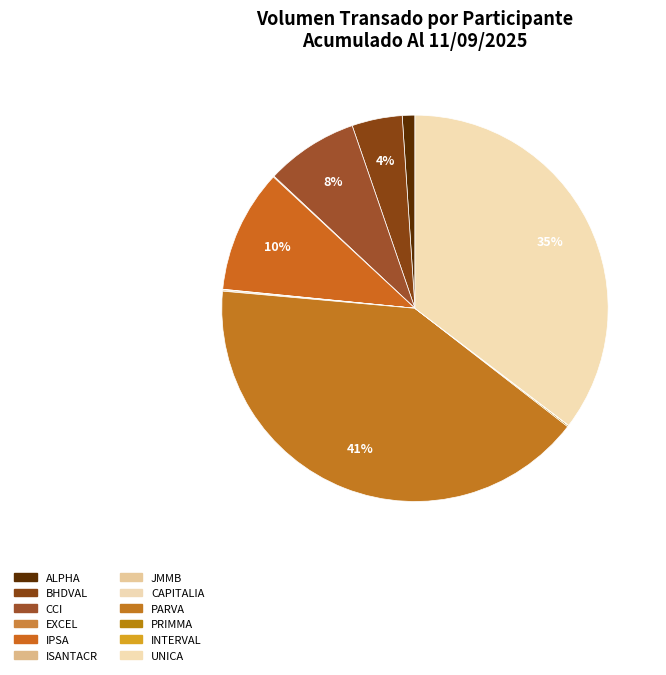

Which has a higher value, CCI or UNICA?

UNICA